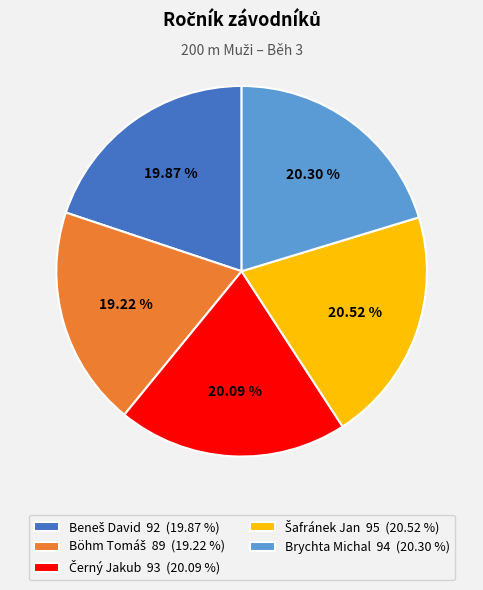

Does any single category account for the majority?

No